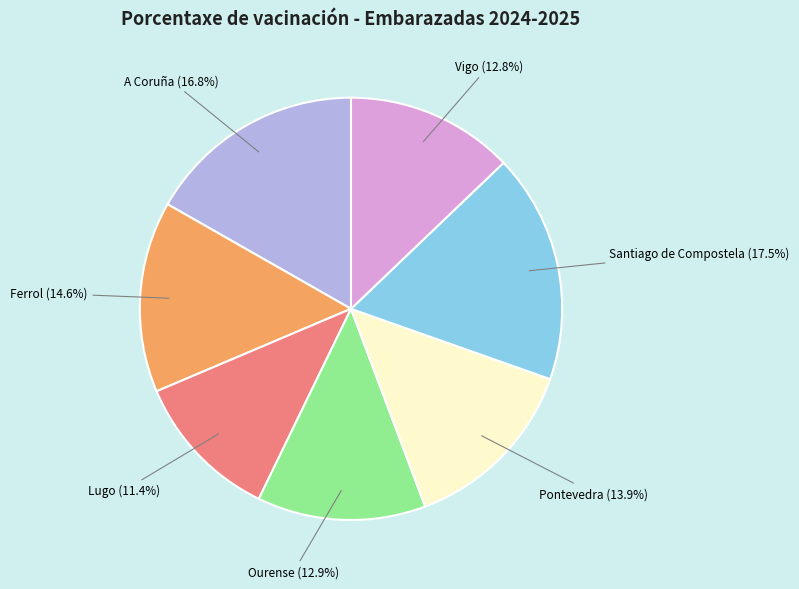

Is there any slice that represents more than half of the pie?

No